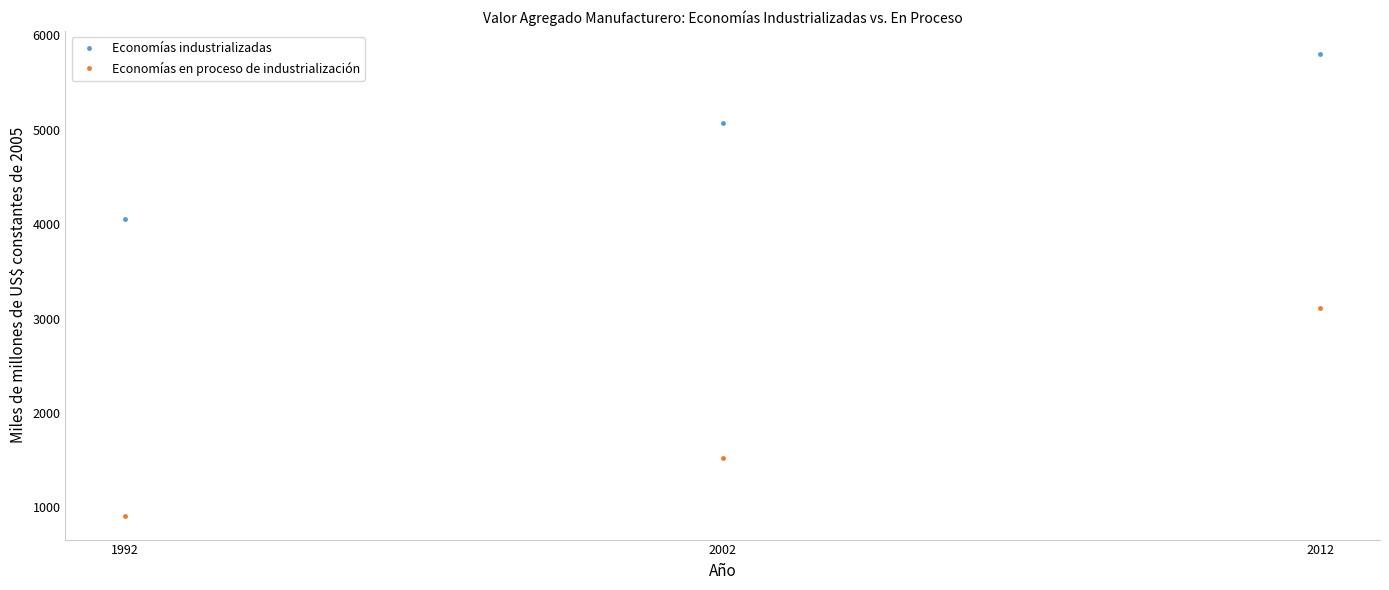

Which category has the lowest value in the Economías en proceso de industrialización series?

1992